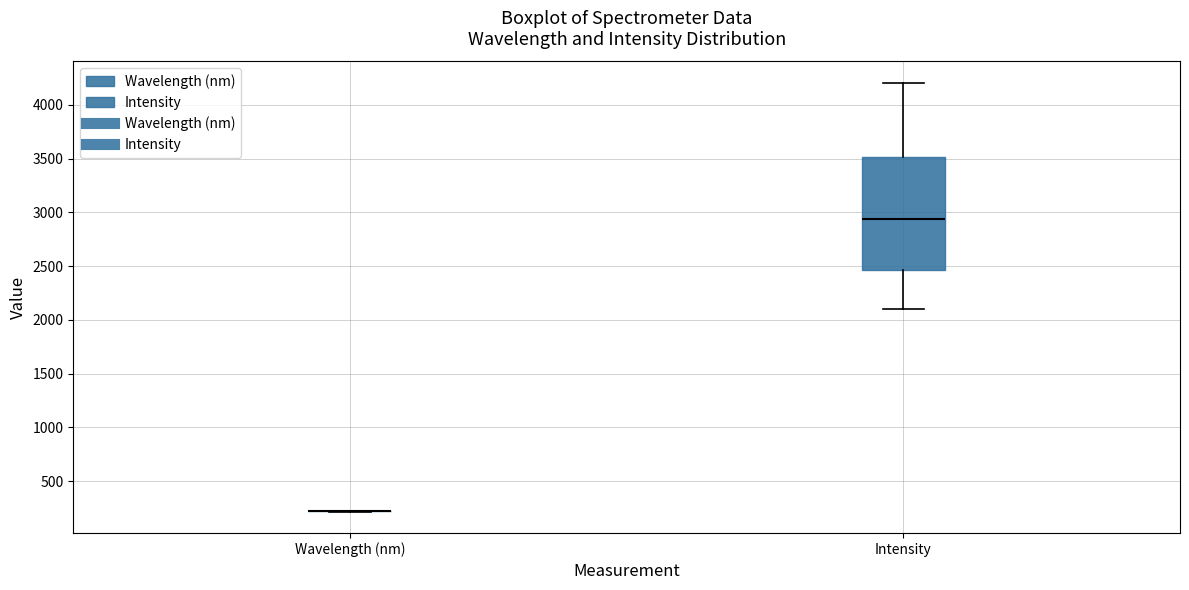

Reading left to right, read every box against the y-axis: the position of its median line, the range the box covers, and the ends of its whiskers. The values are not printed on the chart, so give them approximately, as read against the axis.

Wavelength (nm): box collapsed to a line at 200, whiskers 200 to 200
Intensity: median 2950, box 2450 to 3500, whiskers 2100 to 4200